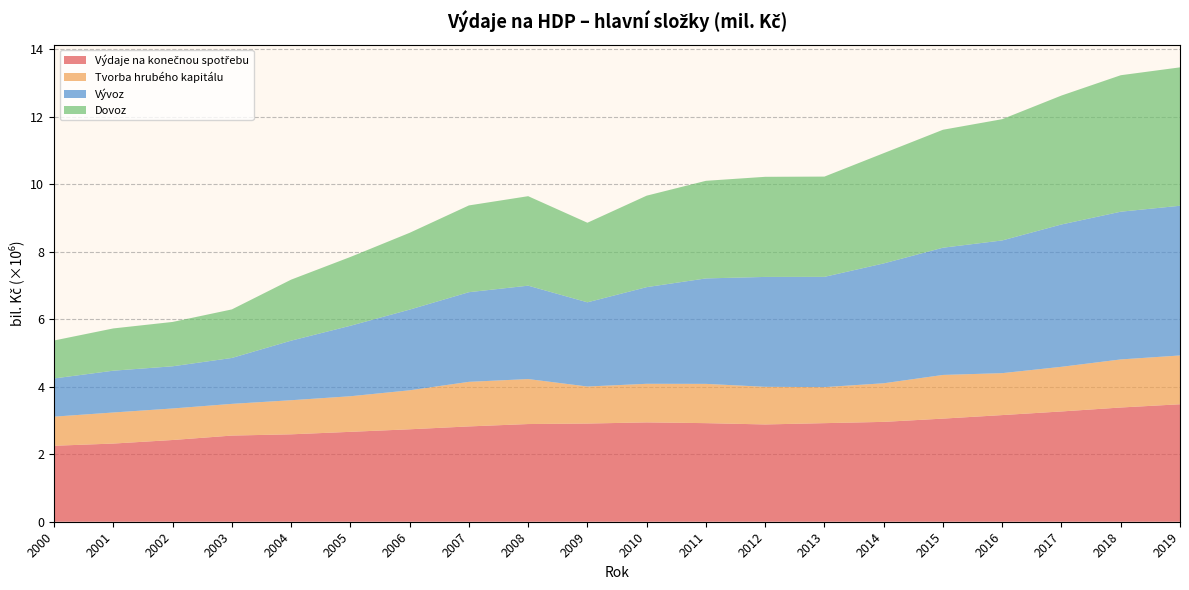

Reading left to right, list all the values displayed in this chart.

Výdaje na konečnou spotřebu: 2000=2251516	2001=2316985	2002=2422339	2003=2553532	2004=2590794	2005=2664349	2006=2740032	2007=2824936	2008=2895488	2009=2909893	2010=2944287	2011=2921950	2012=2883255	2013=2921741	2014=2959481	2015=3056212	2016=3160923	2017=3268502	2018=3385428	2019=3481605
Tvorba hrubého kapitálu: 2000=862940	2001=920861	2002=934429	2003=939604	2004=1010530	2005=1054765	2006=1155744	2007=1321038	2008=1333135	2009=1097616	2010=1143771	2011=1163816	2012=1115225	2013=1067922	2014=1144244	2015=1294331	2016=1242836	2017=1323268	2018=1424765	2019=1446113
Vývoz: 2000=1132048	2001=1238727	2002=1249974	2003=1360523	2004=1765066	2005=2089076	2006=2390785	2007=2656986	2008=2767599	2009=2495369	2010=2864457	2011=3125604	2012=3256940	2013=3267955	2014=3551989	2015=3770768	2016=3933027	2017=4218372	2018=4378234	2019=4436927
Dovoz: 2000=1125107	2001=1252615	2002=1314602	2003=1439281	2004=1808623	2005=2038602	2006=2276390	2007=2571598	2008=2652248	2009=2358580	2010=2711172	2011=2892721	2012=2967102	2013=2971476	2014=3267963	2015=3495933	2016=3594049	2017=3821393	2018=4044863	2019=4101967